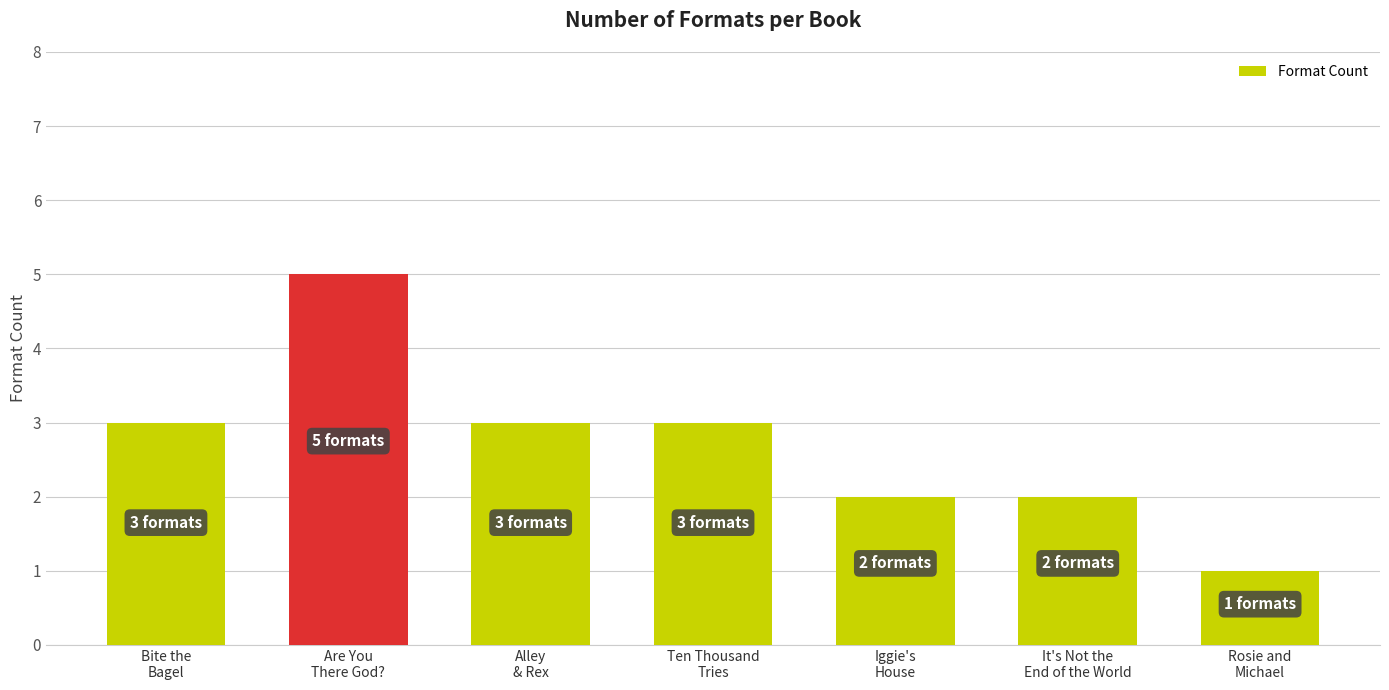

Reading right to left, what are all the values shown in this chart?

Rosie and
Michael=1	It's Not the
End of the World=2	Iggie's
House=2	Ten Thousand
Tries=3	Alley
& Rex=3	Are You
There God?=5	Bite the
Bagel=3